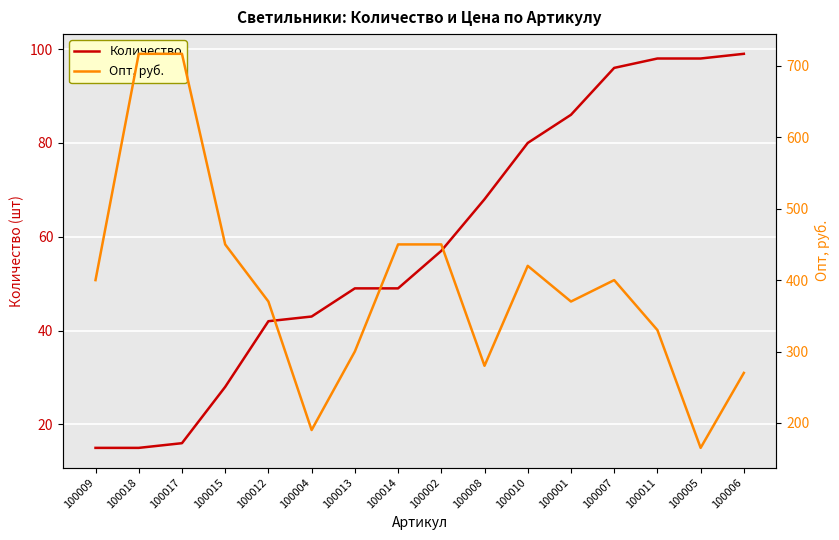

What is the difference between the second highest and minimum values in the Опт, руб. series?

552